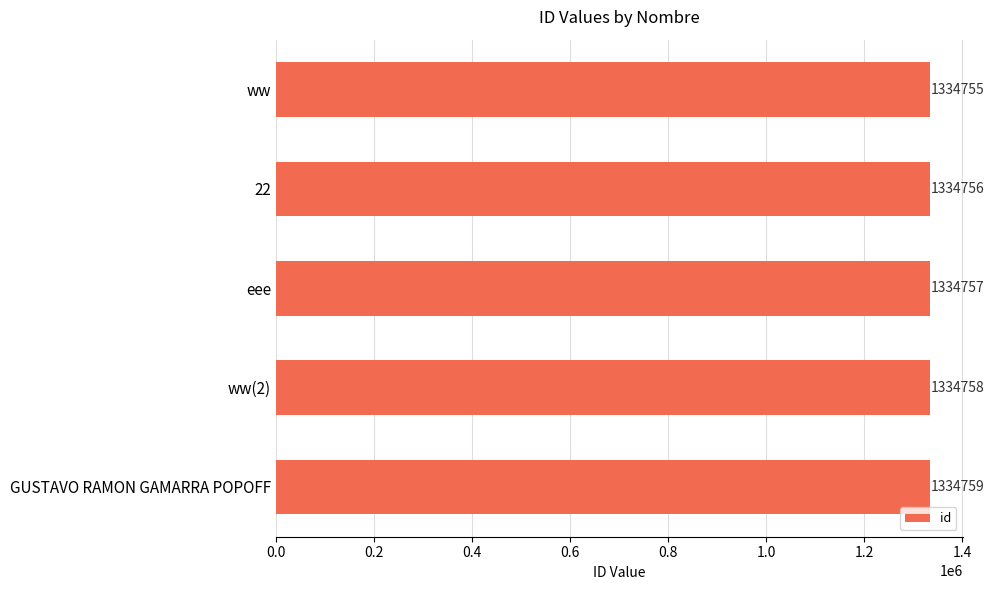

What is the difference between the maximum and second lowest values?

3